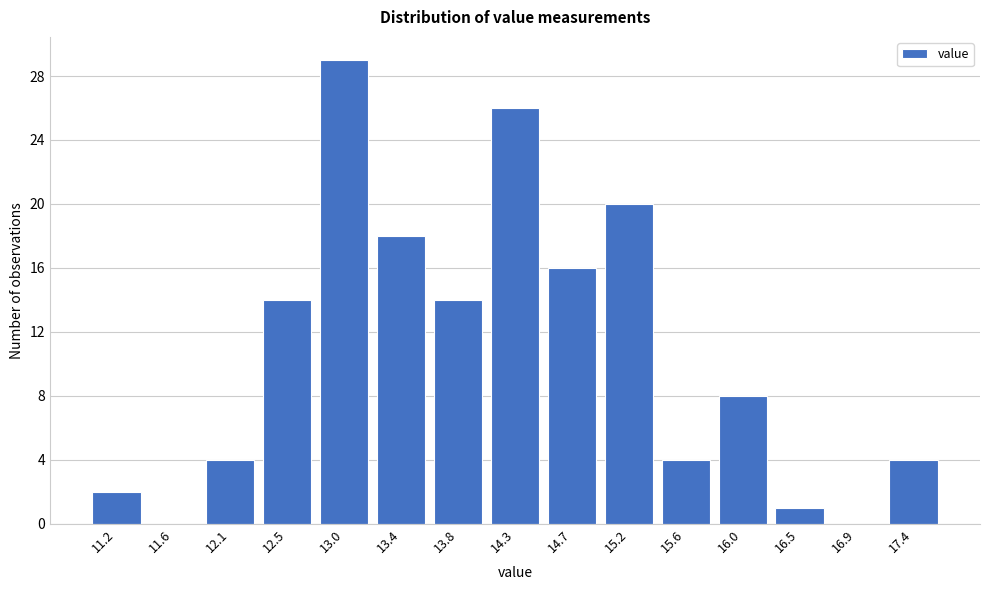

Reading right to left, extract all data points from this chart.

17.4=4	16.9=0	16.5=1	16.0=8	15.6=4	15.2=20	14.7=16	14.3=26	13.8=14	13.4=18	13.0=29	12.5=14	12.1=4	11.6=0	11.2=2